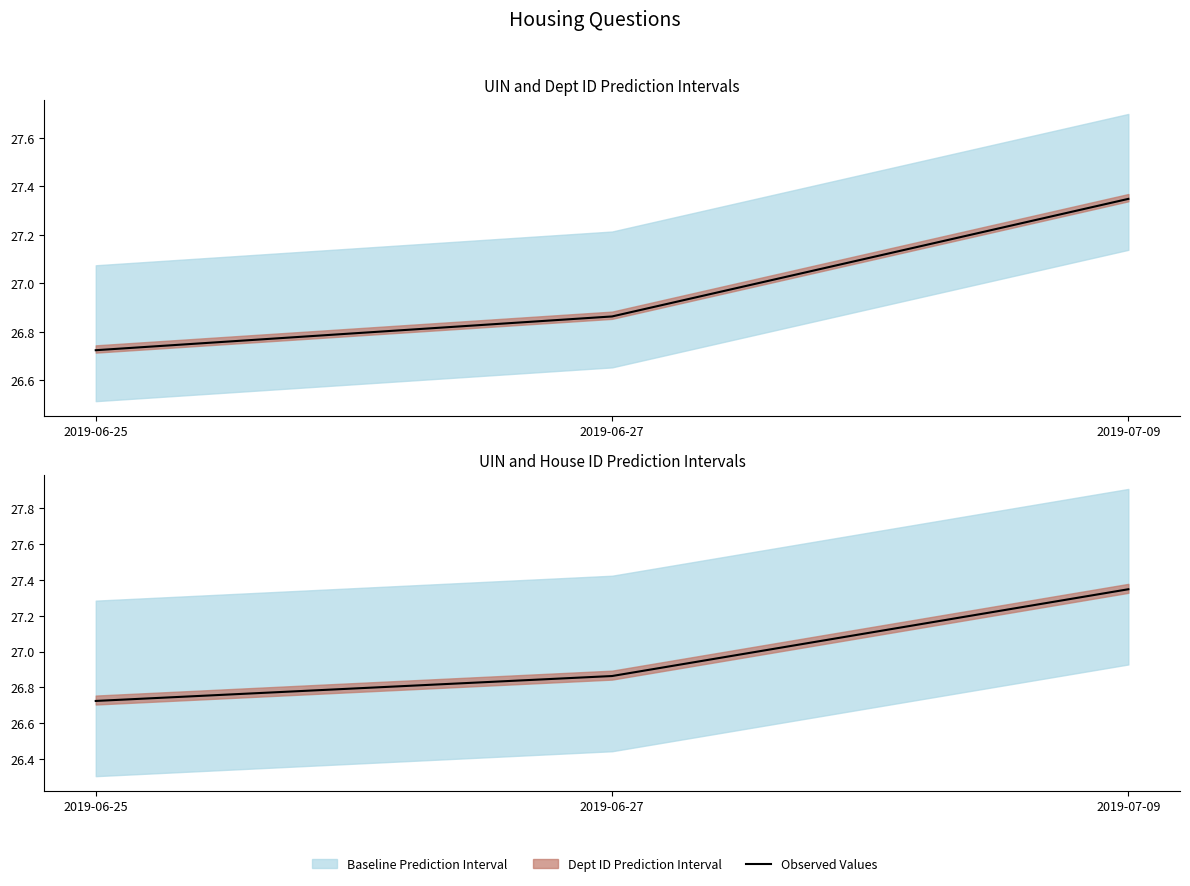

Does the chart have visible grid lines?

No